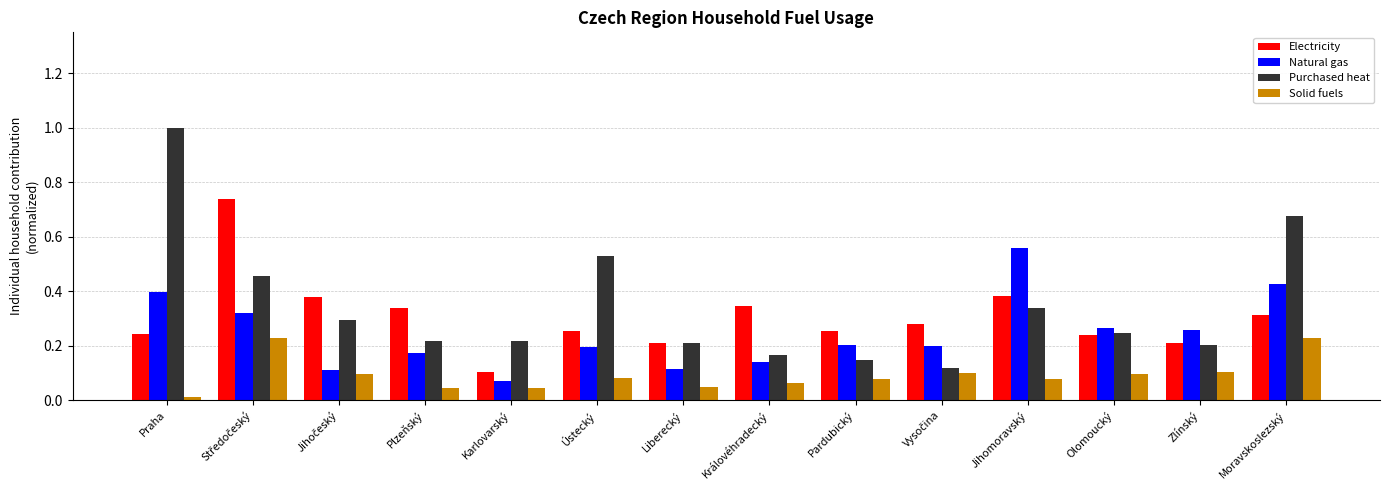

What is the sum of all Electricity values?

4.3